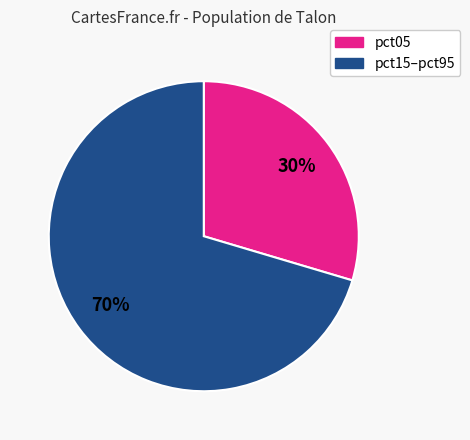

Which slice is the smallest?

pct05